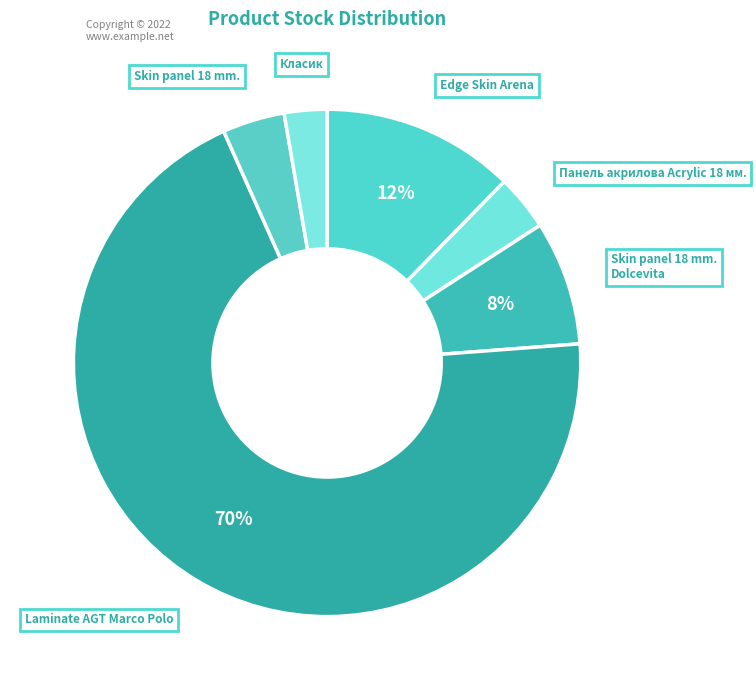

How many slices are in this pie chart?

6